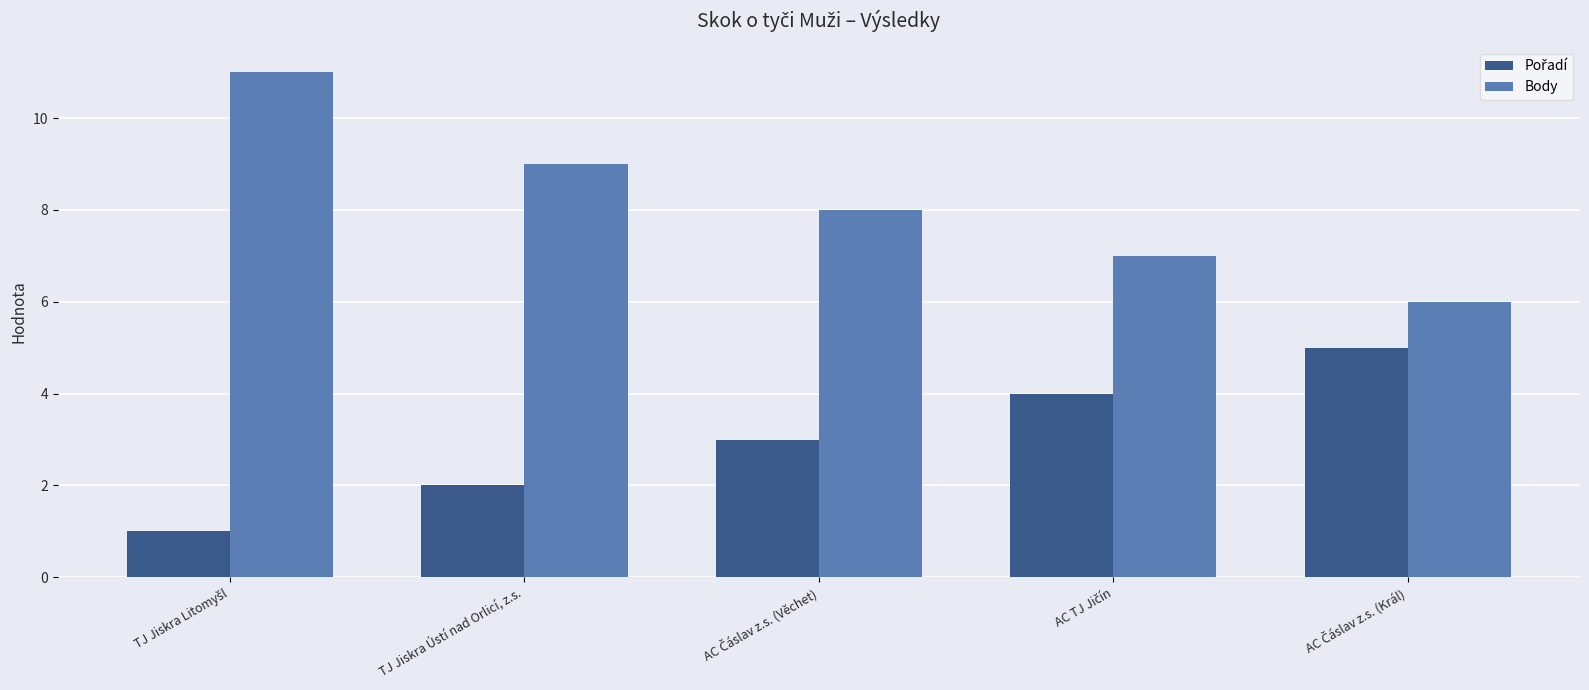

Which series has the largest range (max minus min)?

Body